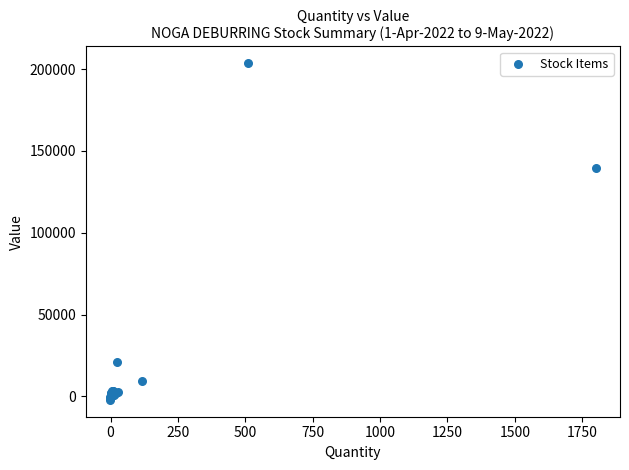

What Y value in the scatter plot is closest to 100690?

139230.0